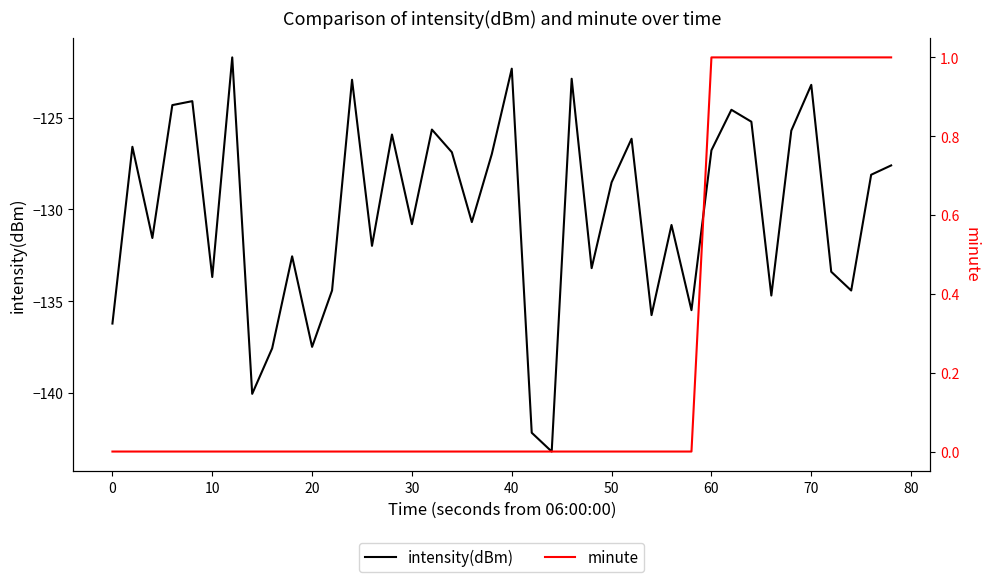

What is the minimum value shown in the chart?

-143.2